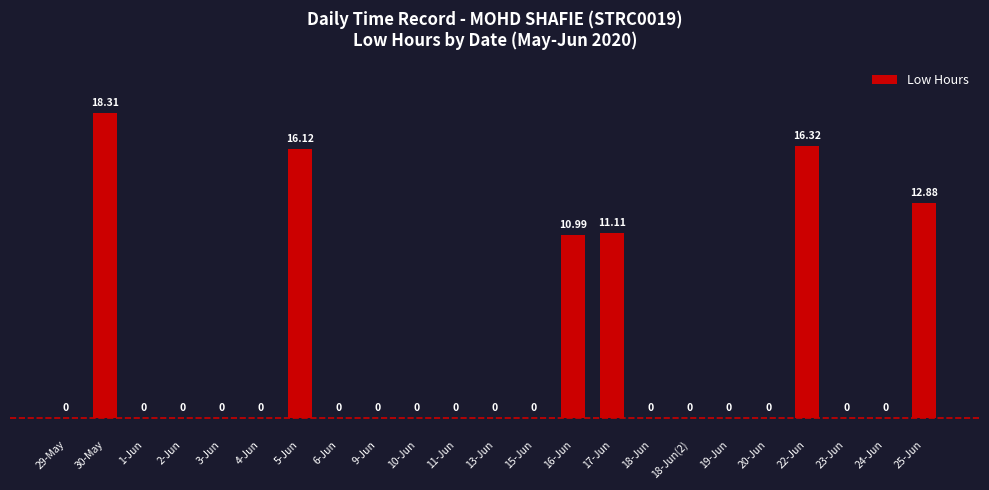

Which label corresponds to the largest value in the chart?

30-May